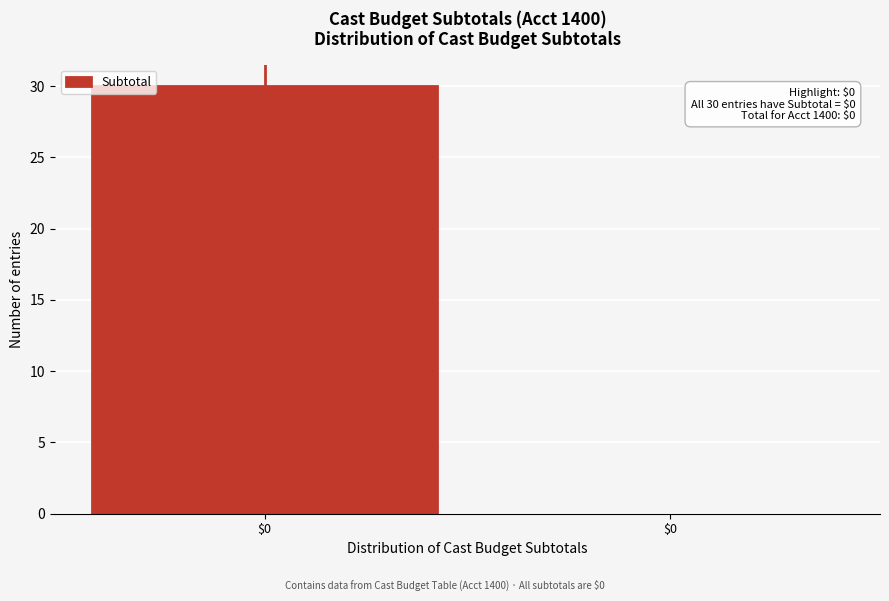

Count the number of data series in this chart.

1